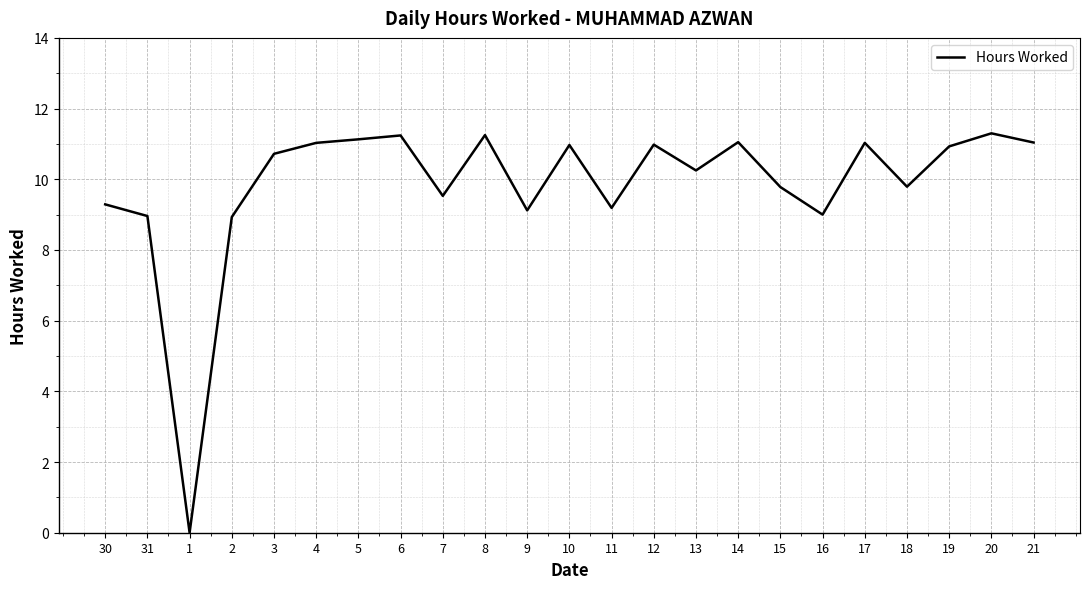

What position from the right is 3?

19